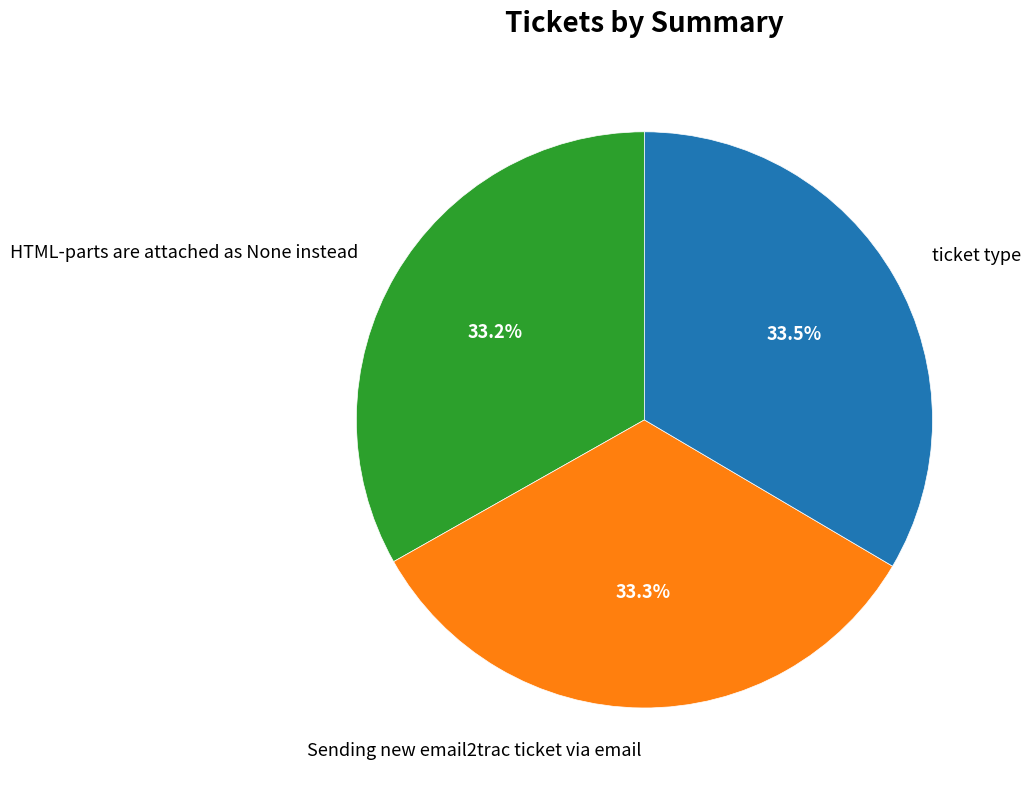

Approximately how many times larger is the value at Sending new email2trac ticket via email compared to ticket type?

1.0